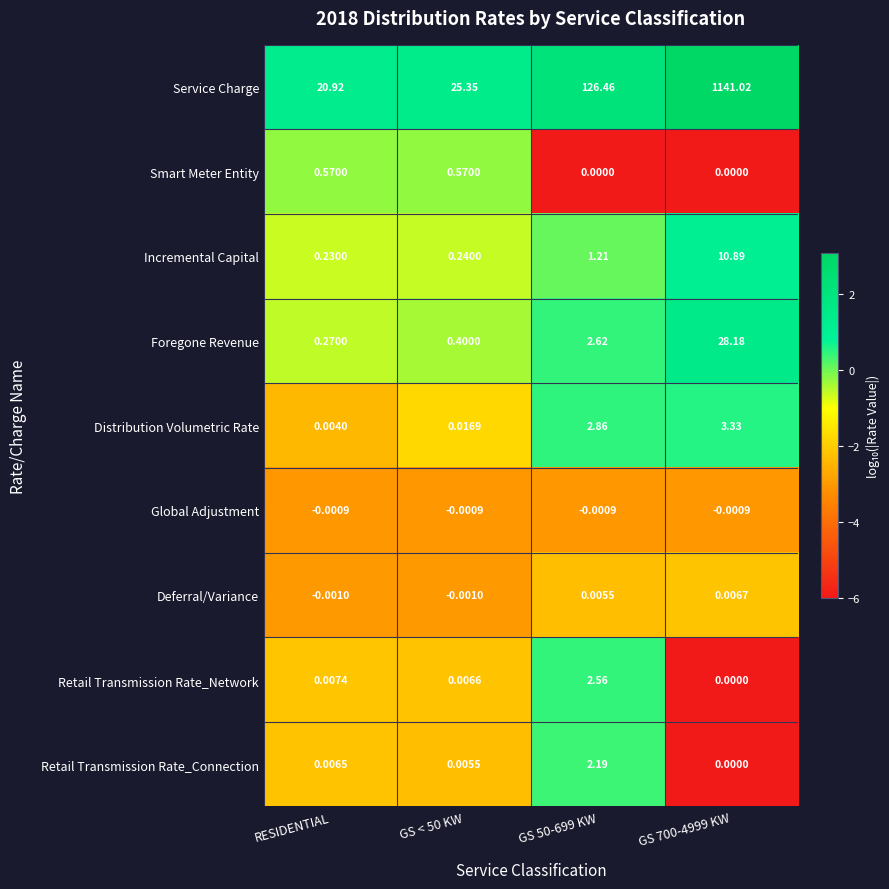

How many data points does each series have?

4